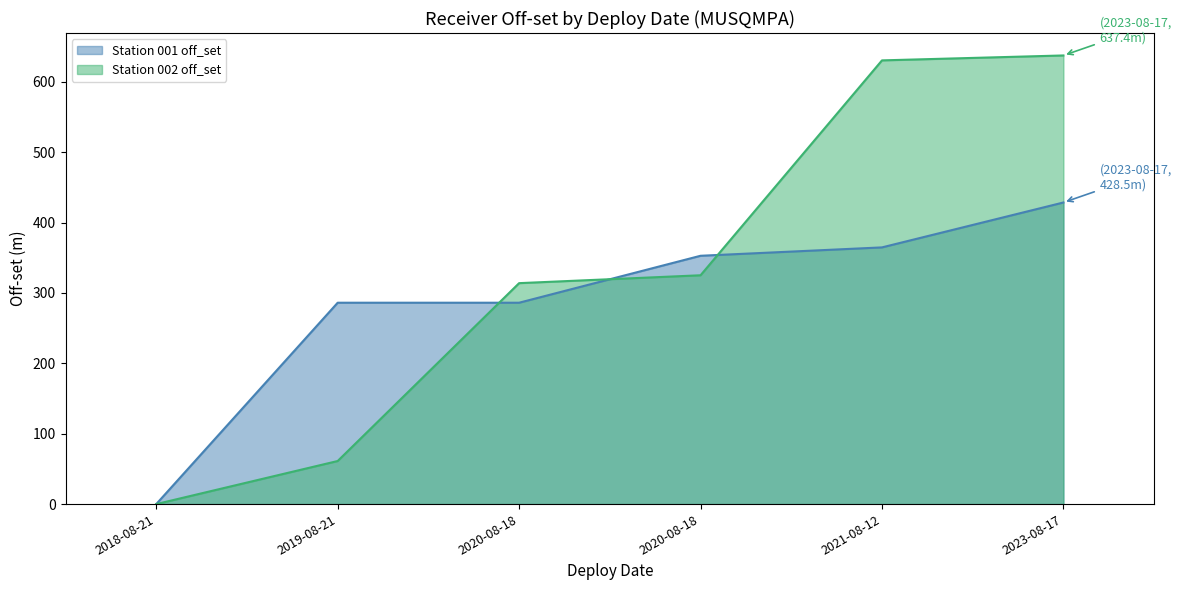

What is the difference between the highest and lowest values at 2021-08-12?

265.7